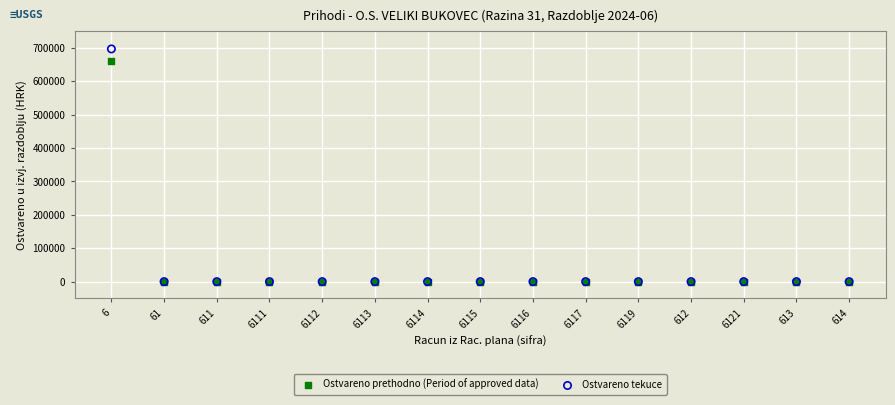

Which series reaches the maximum Y coordinate?

Ostvareno tekuce